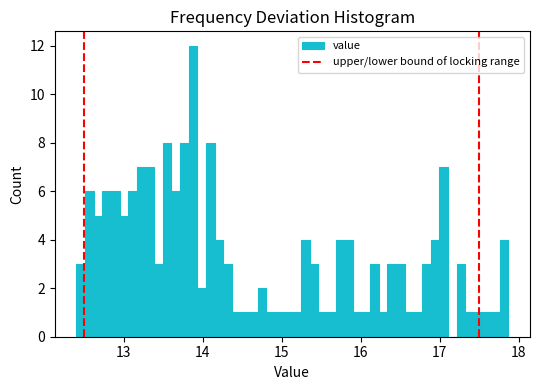

Around what value on the x-axis is the tallest bar? Give the approximate position of its centre, as read against the axis.

13.9